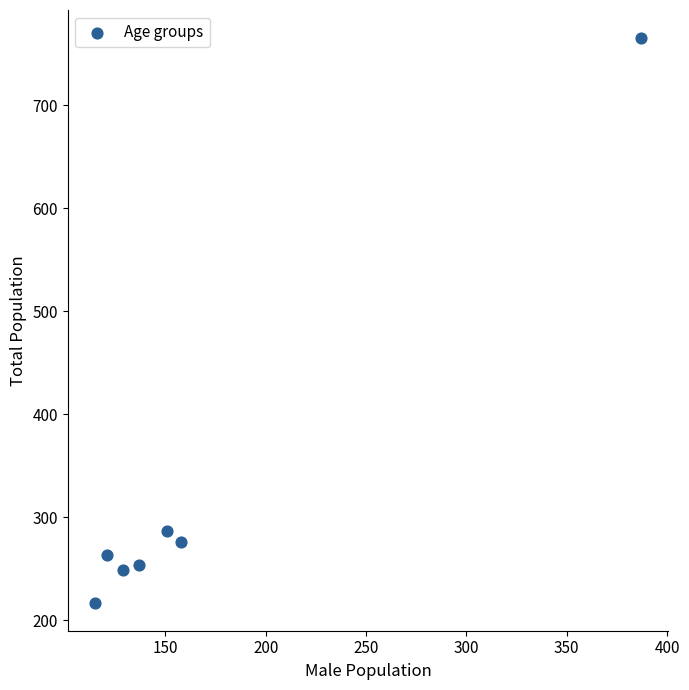

What is the range of Y values (max minus min)?

548